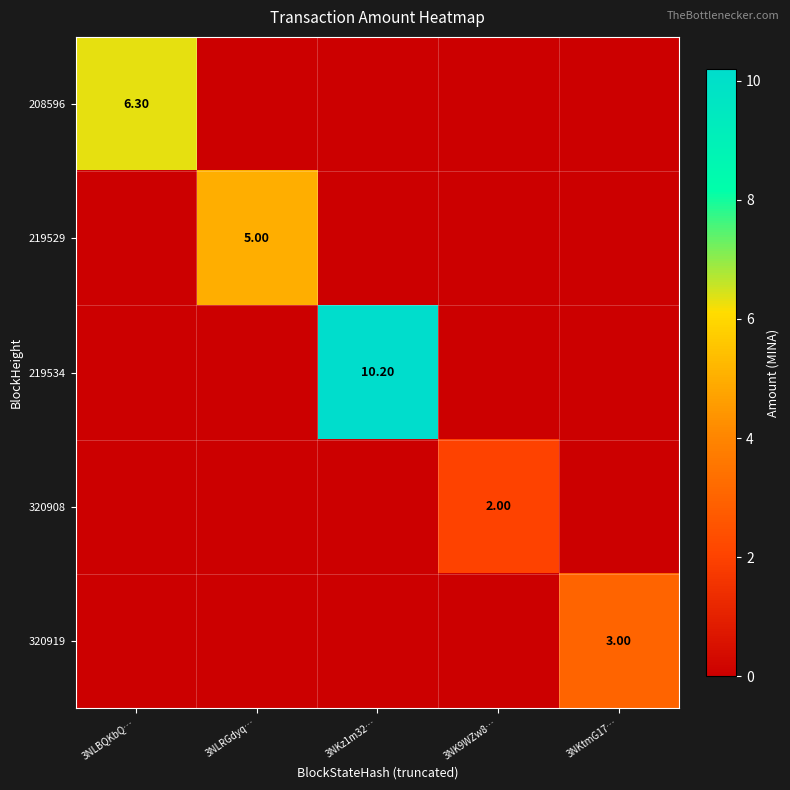

True or false: 208596 has a value of 2.2 at 3NKtmG17….

False